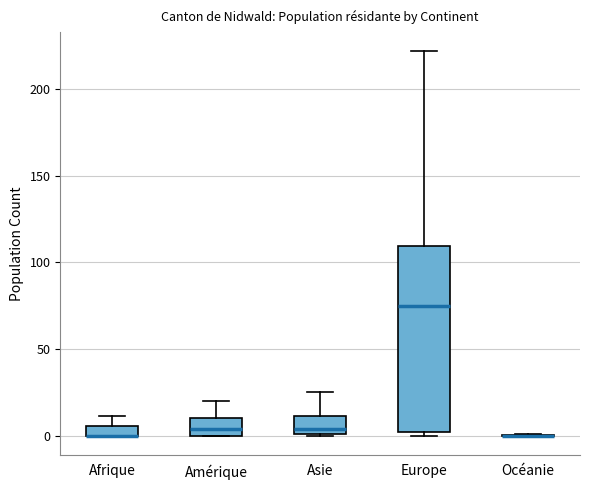

Comparing the boxes themselves (not the whiskers), which one is the tallest?

Europe